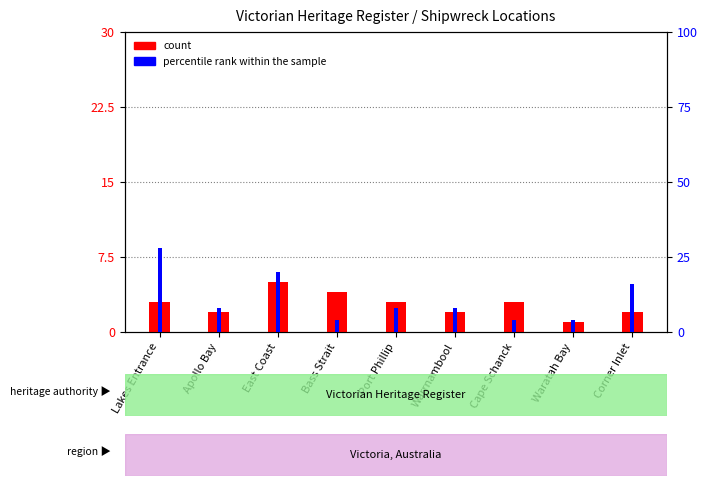

Between Apollo Bay and Corner Inlet, which is larger?

Apollo Bay